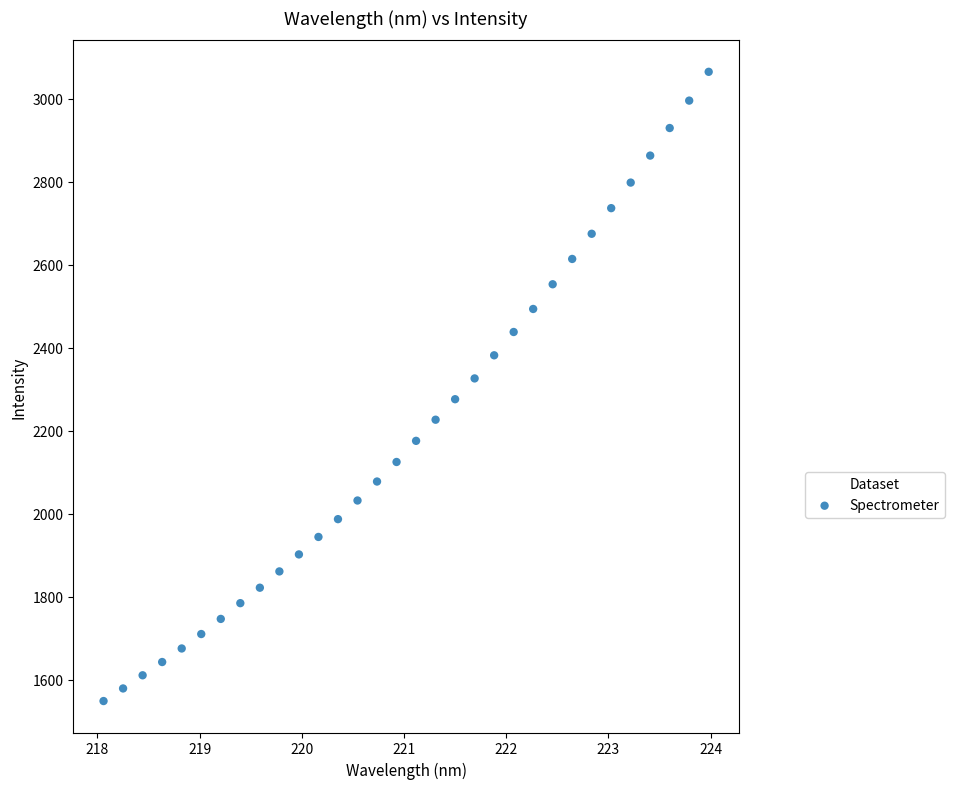

What is the range of X values (max minus min)?

5.9